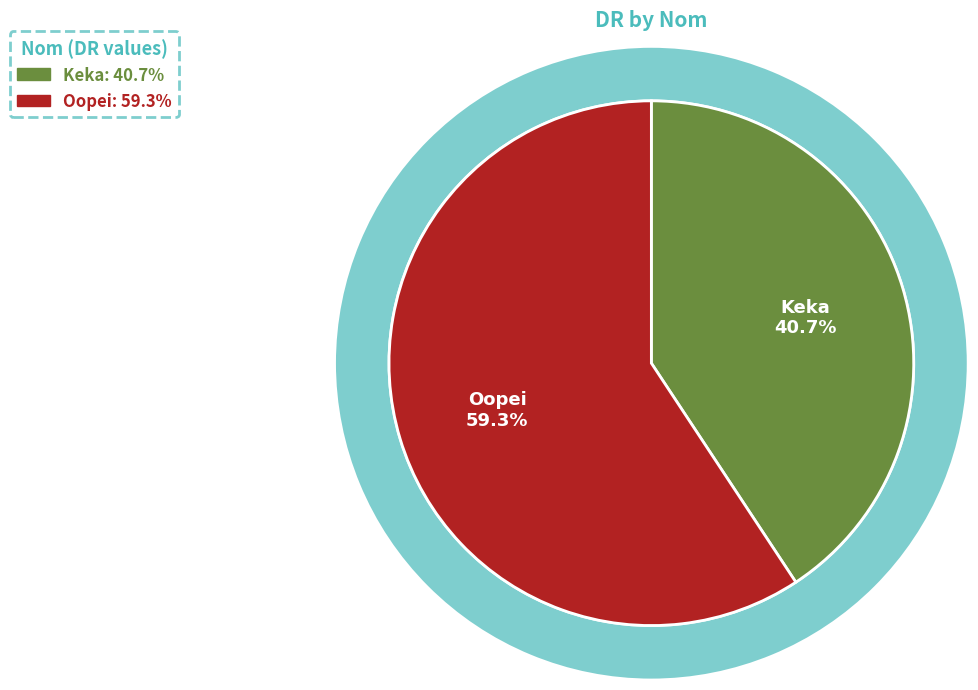

Is there any slice that represents more than half of the pie?

Yes